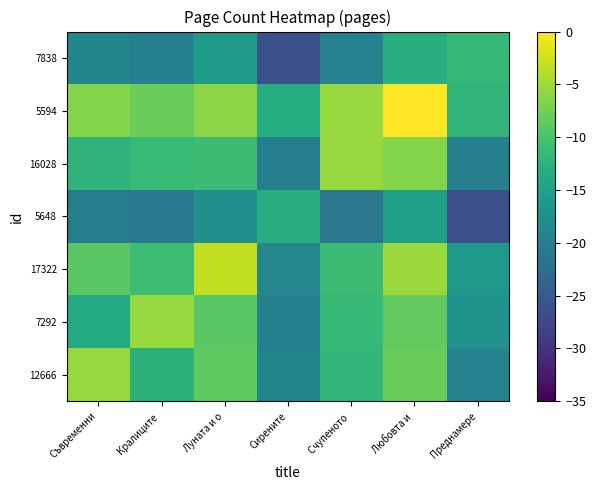

At Преднамере, list the series in order from largest to smallest.

7838, 5594, 17322, 7292, 12666, 16028, 5648